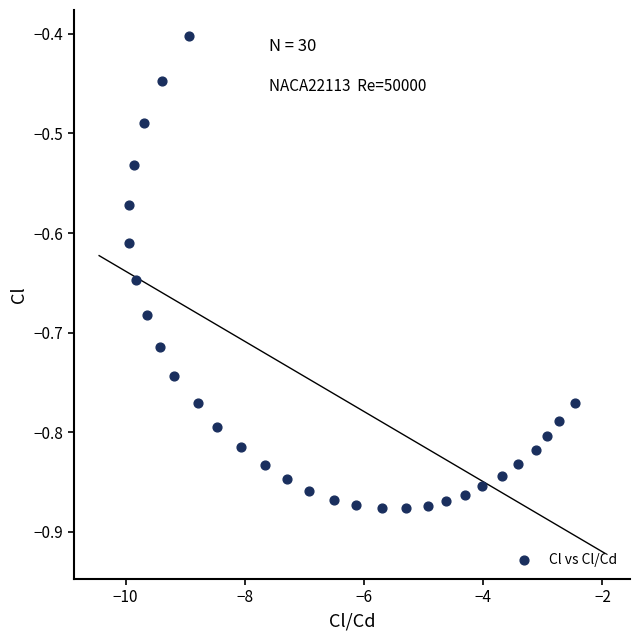

What is the range of X values (max minus min)?

7.5